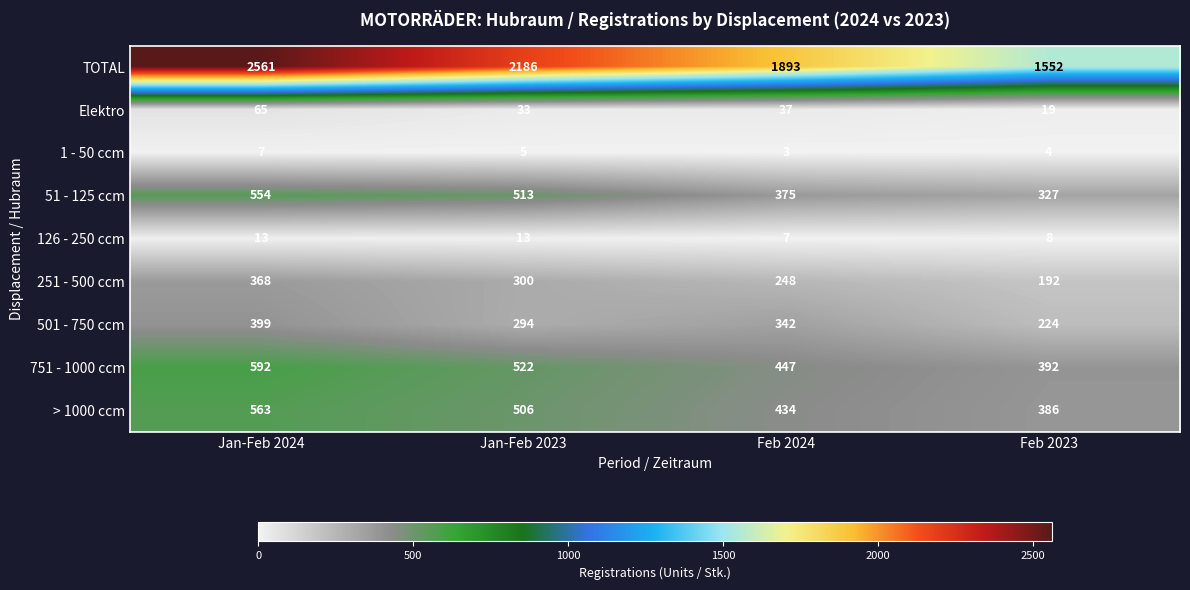

Read the 751 - 1000 ccm value at Jan-Feb 2023, to the nearest 5.

520